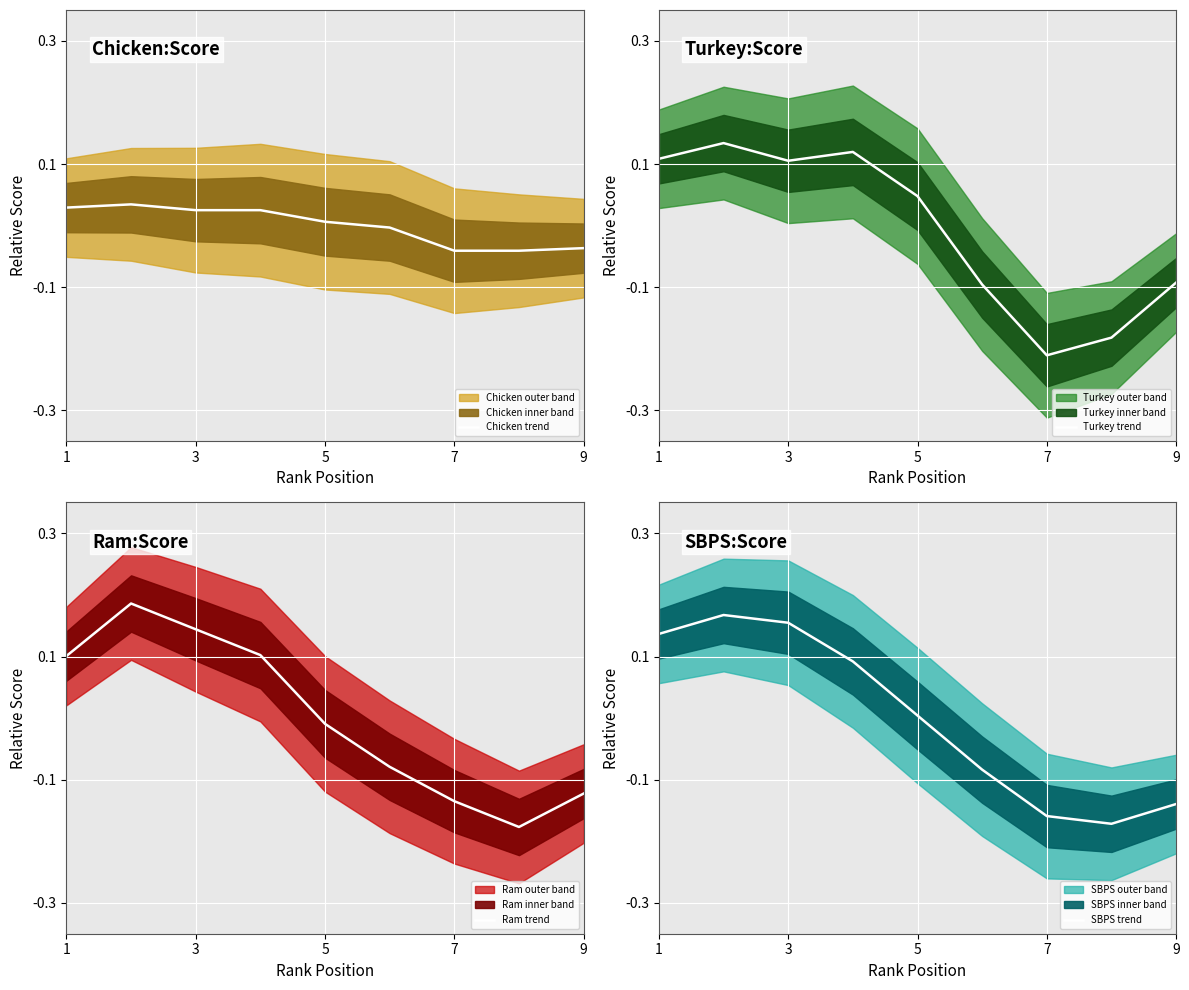

True or false: SBPS trend has more than 1 points higher than both neighbors.

False